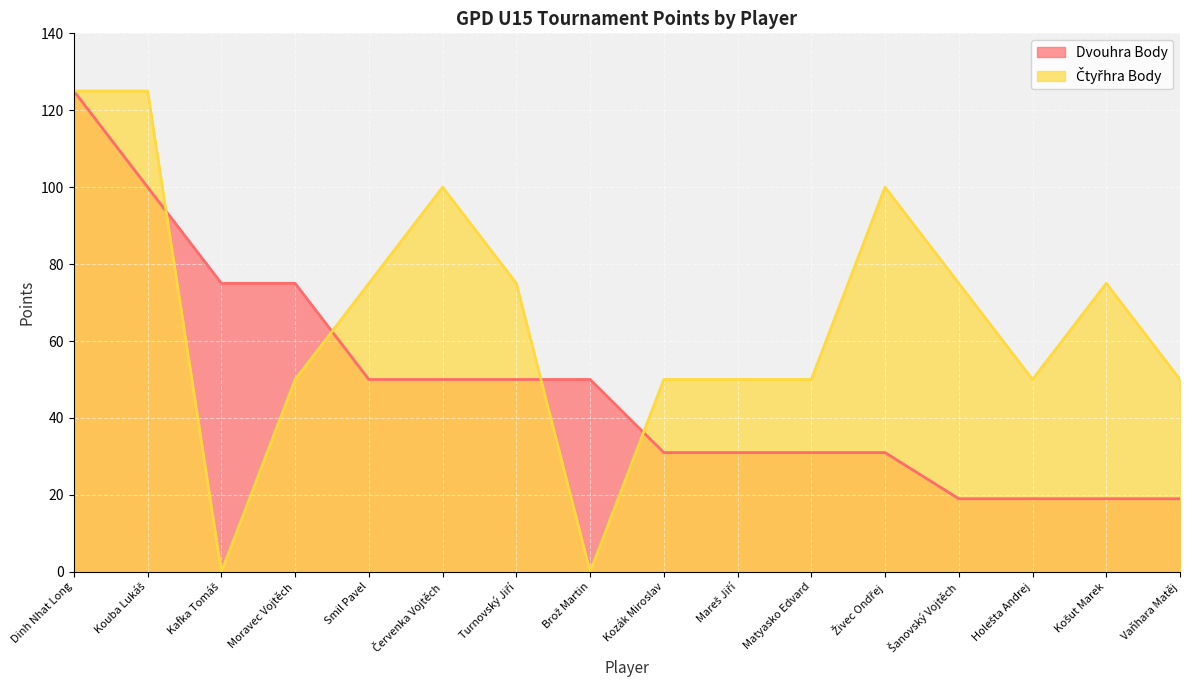

Which category has the lowest value across all series?

Kafka Tomáš